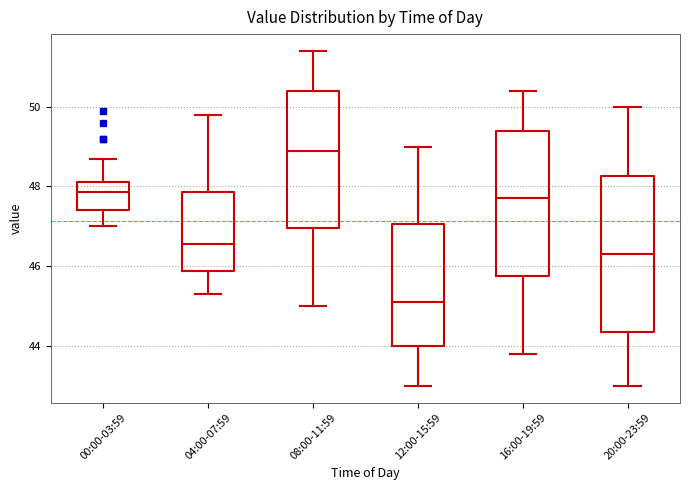

Reading left to right, transcribe this box plot: for each box, give where its median line is, the range the box spans, and where its two whiskers end, as read against the y-axis. The values are not printed on the chart, so give them approximately, as read against the axis.

00:00-03:59: median 47.8, box 47.4 to 48.2, whiskers 47.0 to 48.8
04:00-07:59: median 46.6, box 45.8 to 47.8, whiskers 45.4 to 49.8
08:00-11:59: median 49.0, box 47.0 to 50.4, whiskers 45.0 to 51.4
12:00-15:59: median 45.2, box 44.0 to 47.0, whiskers 43.0 to 49.0
16:00-19:59: median 47.8, box 45.8 to 49.4, whiskers 43.8 to 50.4
20:00-23:59: median 46.4, box 44.4 to 48.2, whiskers 43.0 to 50.0